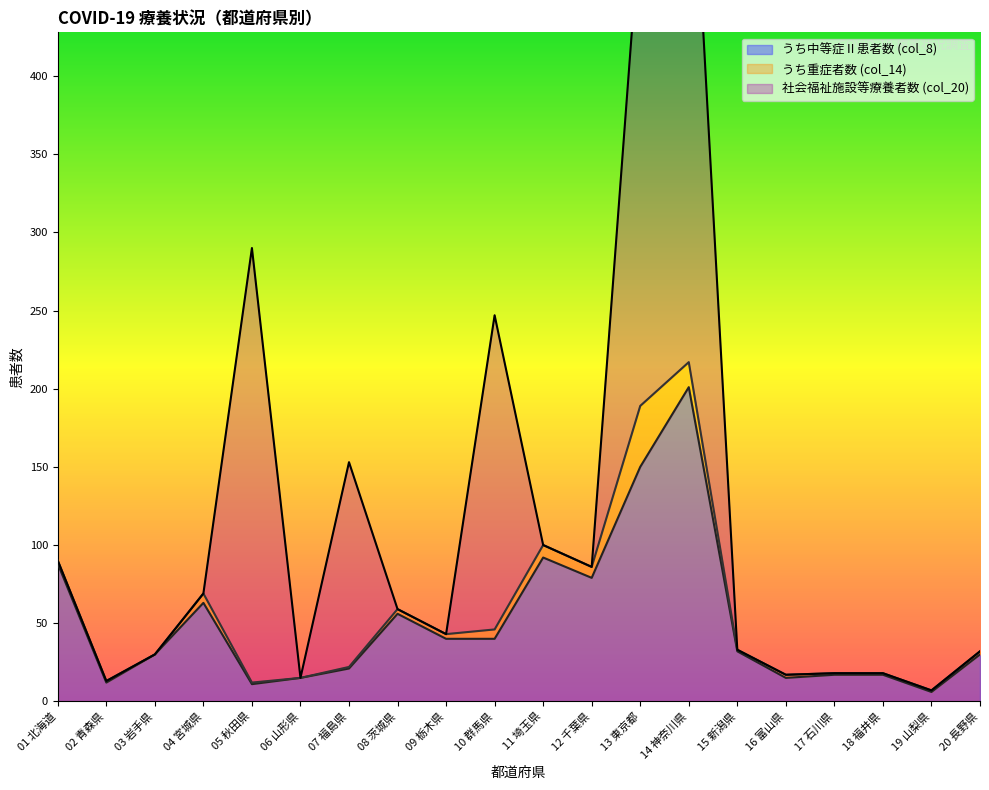

Is it true that うち重症者数 (col_14) equals 3 at 01 北海道?

False